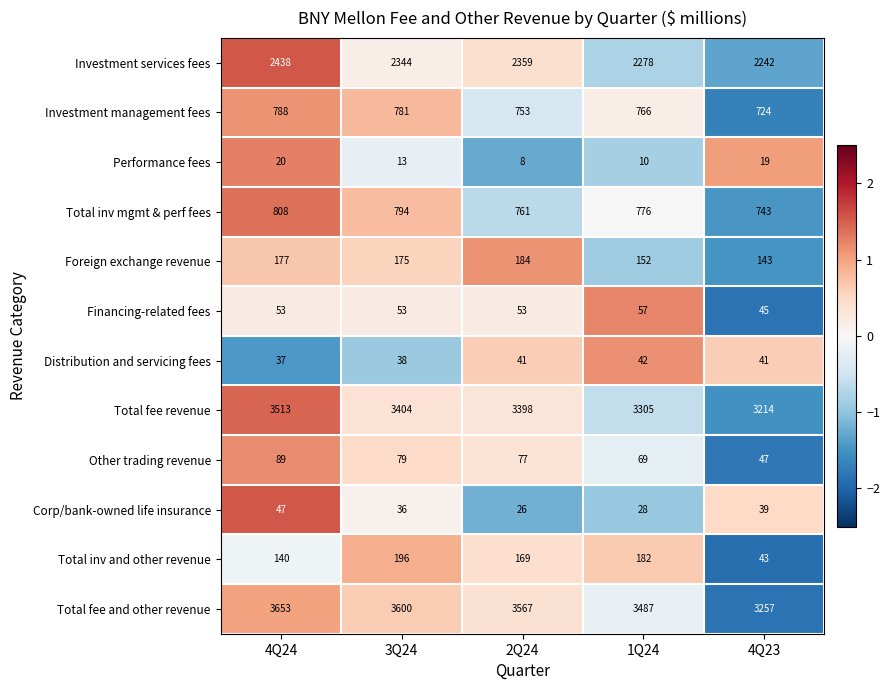

Rank the series at 4Q24 from lowest to highest value.

Performance fees, Distribution and servicing fees, Corp/bank-owned life insurance, Financing-related fees, Other trading revenue, Total inv and other revenue, Foreign exchange revenue, Investment management fees, Total inv mgmt & perf fees, Investment services fees, Total fee revenue, Total fee and other revenue